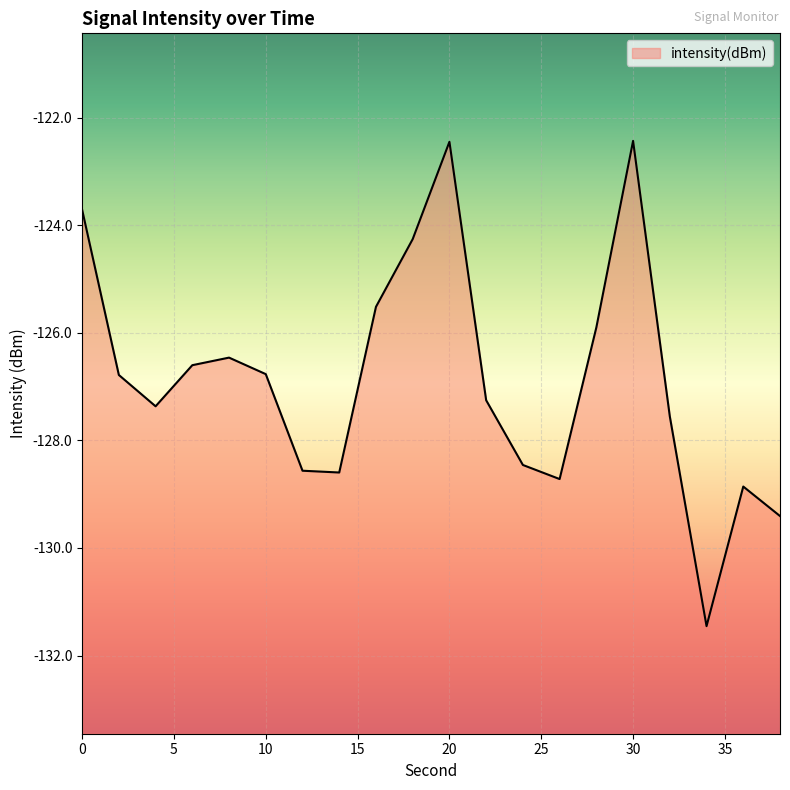

Reading left to right, list all the values displayed in this chart.

-123.7	-126.8	-127.4	-126.6	-126.5	-126.8	-128.6	-128.6	-125.5	-124.3	-122.4	-127.3	-128.5	-128.7	-125.9	-122.4	-127.6	-131.5	-128.9	-129.4